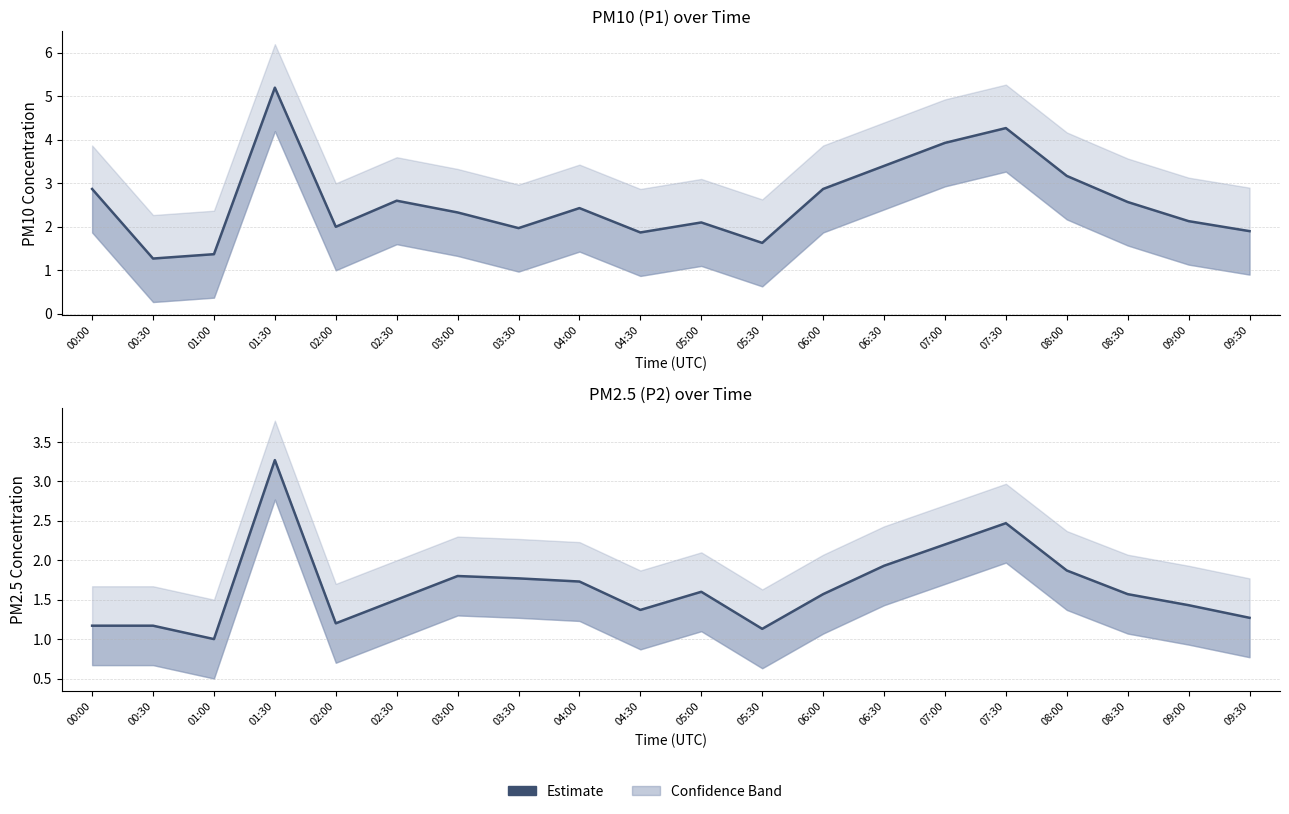

Reading right to left, extract all data points from this chart.

P1: 09:30=1.9	09:00=2.1	08:30=2.6	08:00=3.2	07:30=4.3	07:00=3.9	06:30=3.4	06:00=2.9	05:30=1.6	05:00=2.1	04:30=1.9	04:00=2.4	03:30=2.0	03:00=2.3	02:30=2.6	02:00=2.0	01:30=5.2	01:00=1.4	00:30=1.3	00:00=2.9
P2: 09:30=1.3	09:00=1.4	08:30=1.6	08:00=1.9	07:30=2.5	07:00=2.2	06:30=1.9	06:00=1.6	05:30=1.1	05:00=1.6	04:30=1.4	04:00=1.7	03:30=1.8	03:00=1.8	02:30=1.5	02:00=1.2	01:30=3.3	01:00=1.0	00:30=1.2	00:00=1.2